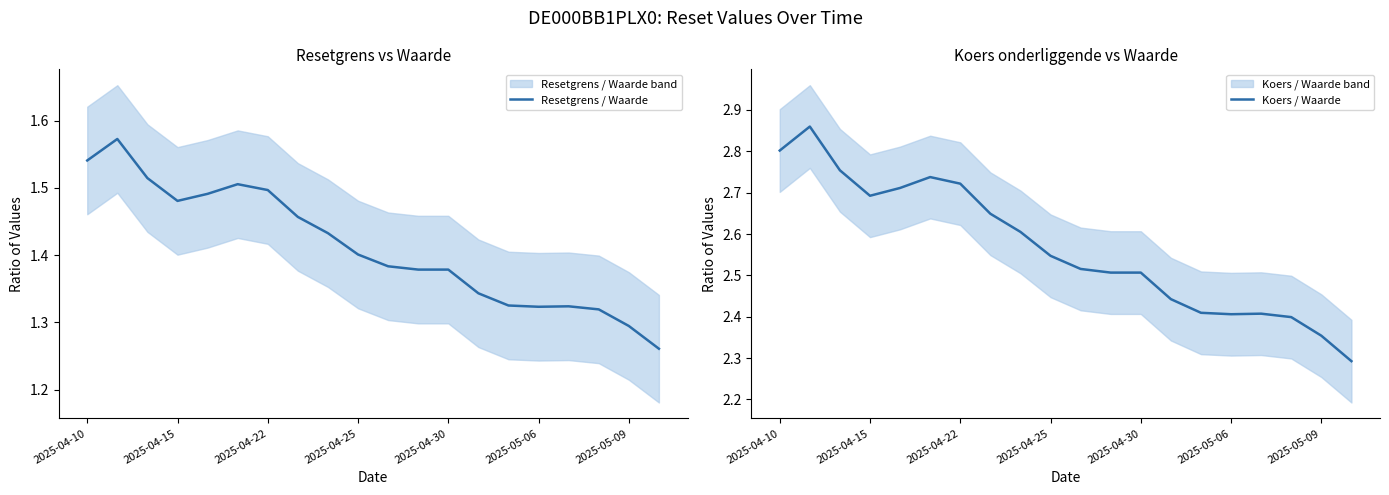

What is the minimum value for Resetgrens / Waarde?

1.3